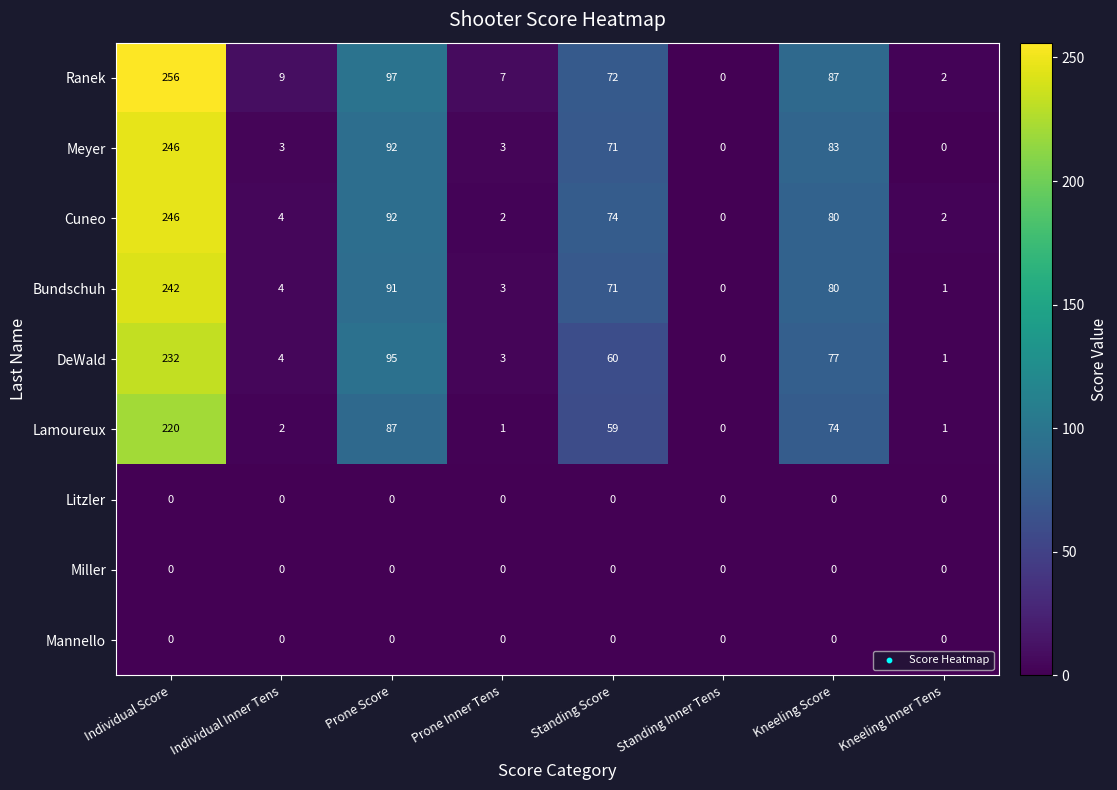

The Mannello series shows 0 at Standing Inner Tens. True or false?

True